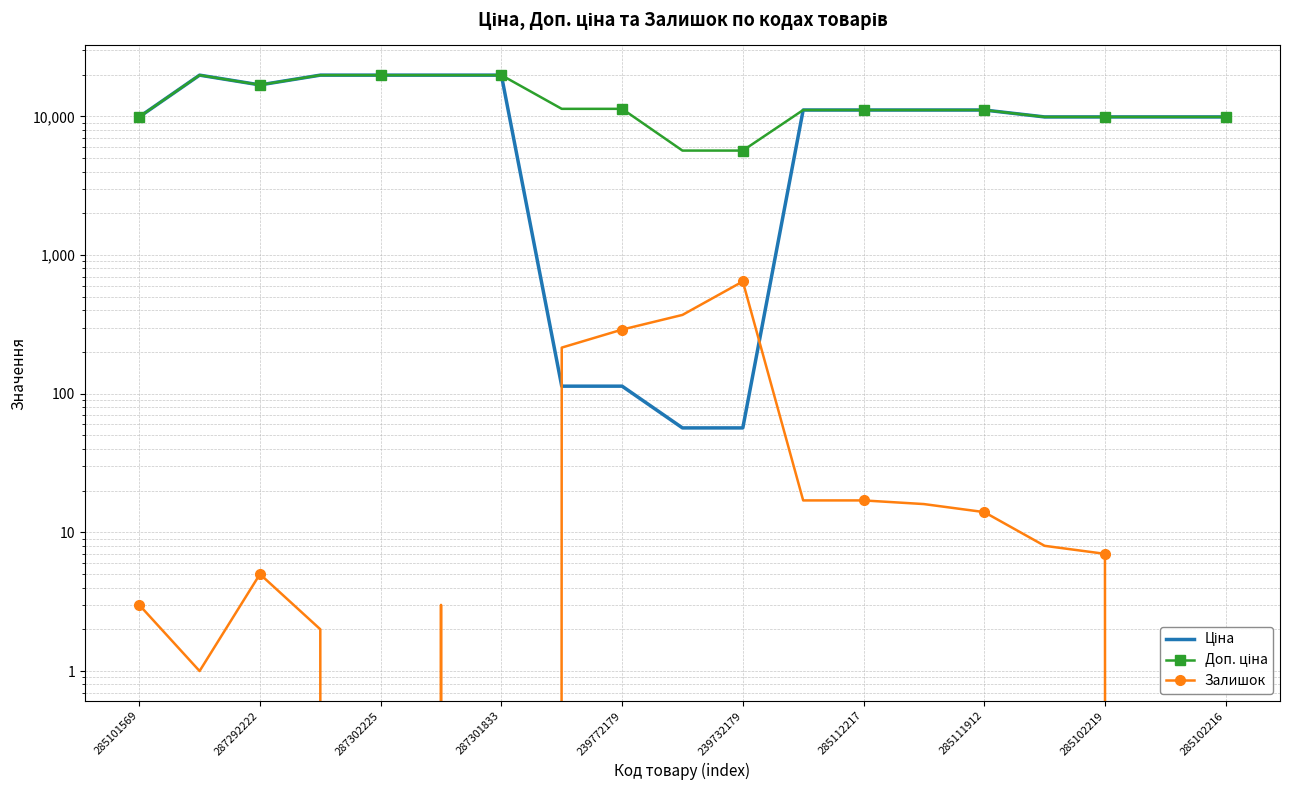

What is the approximate value of Ціна at 285101569?

9908.5